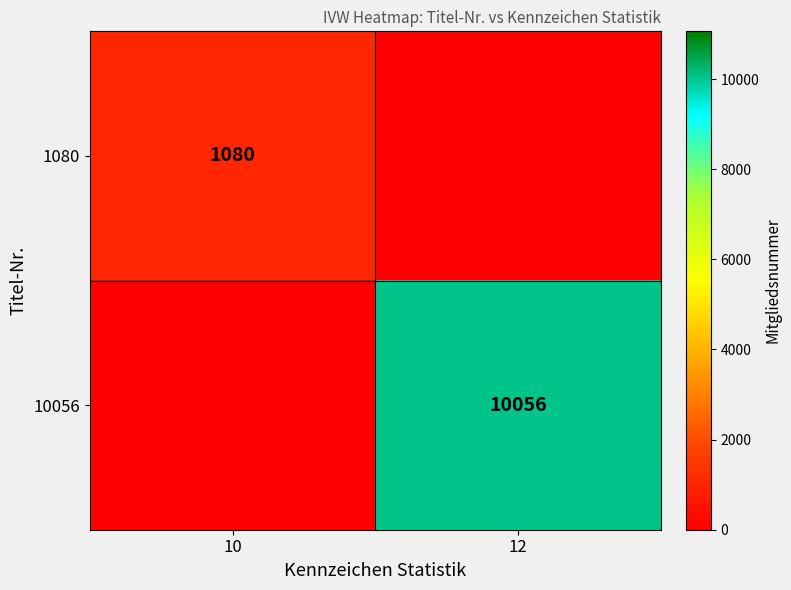

What is the greatest value displayed?

10056